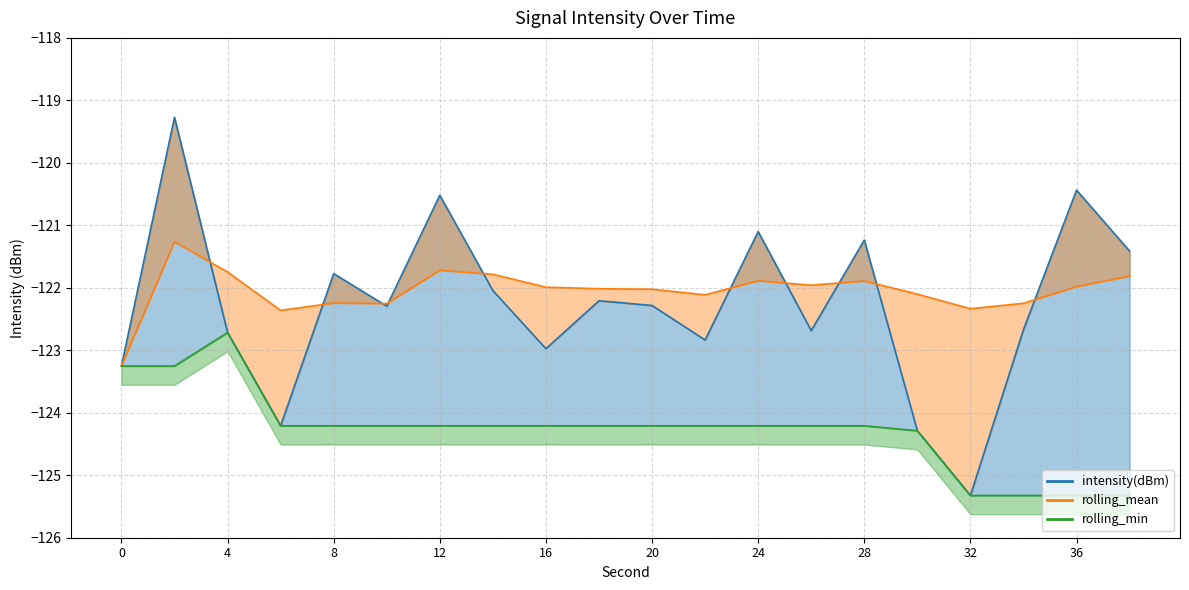

How many values in the rolling_min series are below -124?

17